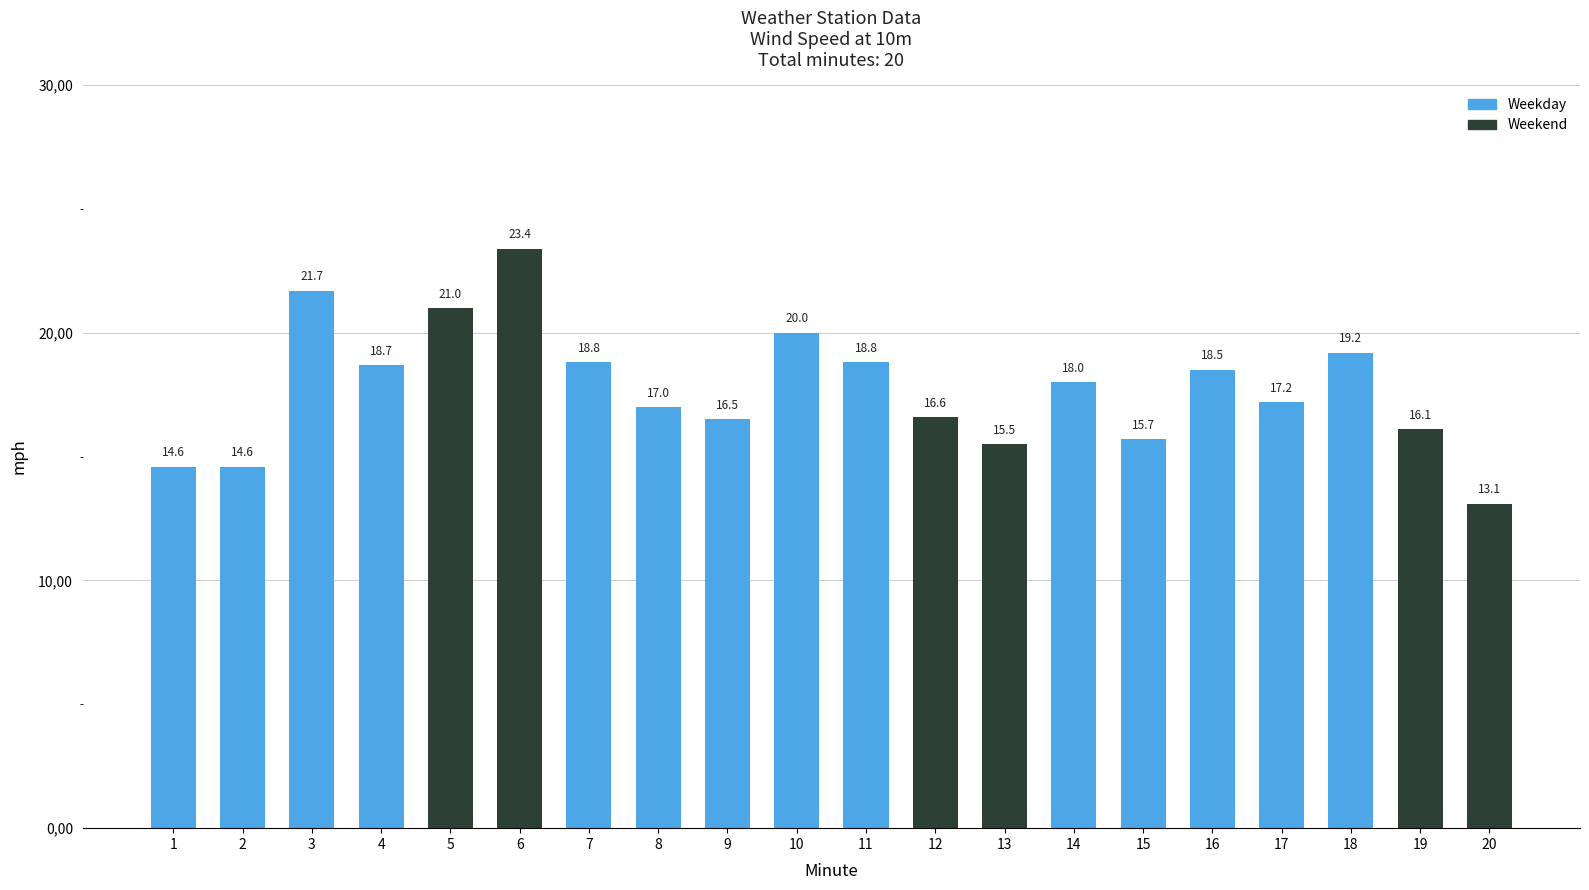

Are the bars horizontal?

No